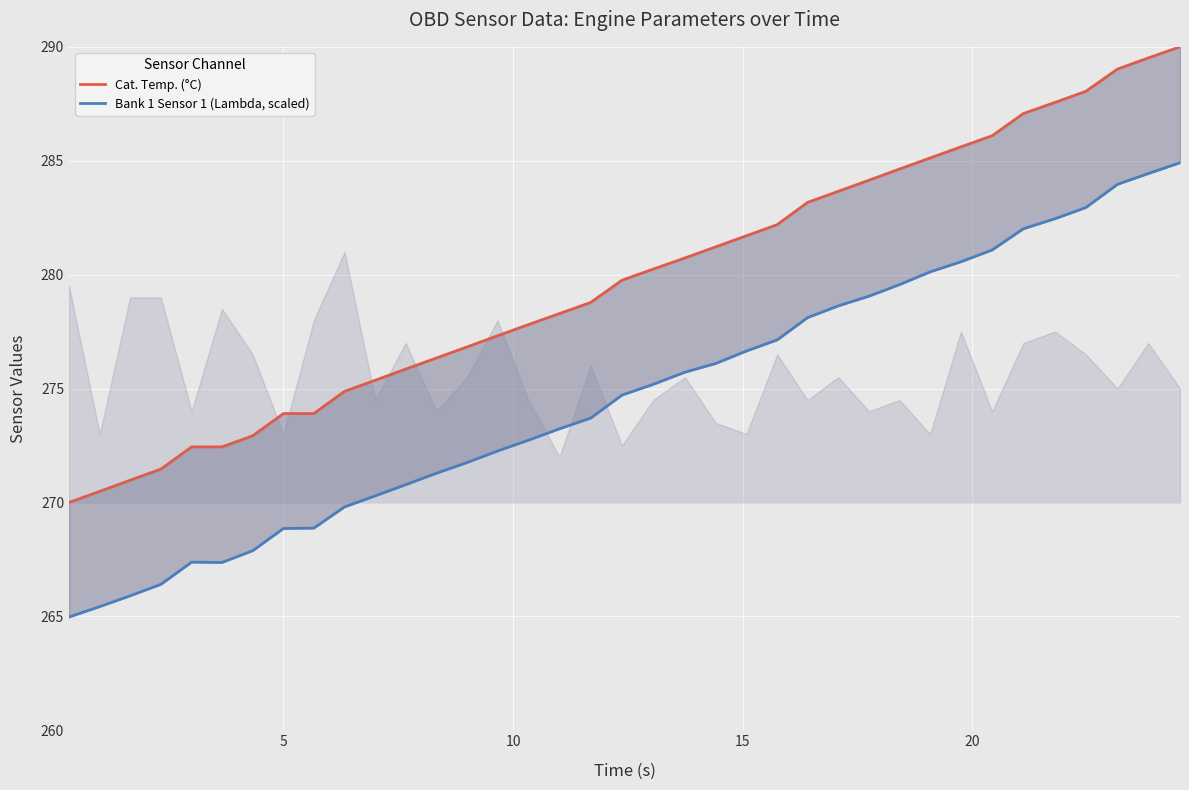

How many data points in Bank 1 Sensor 1 (Lambda, scaled) are above 274?

19